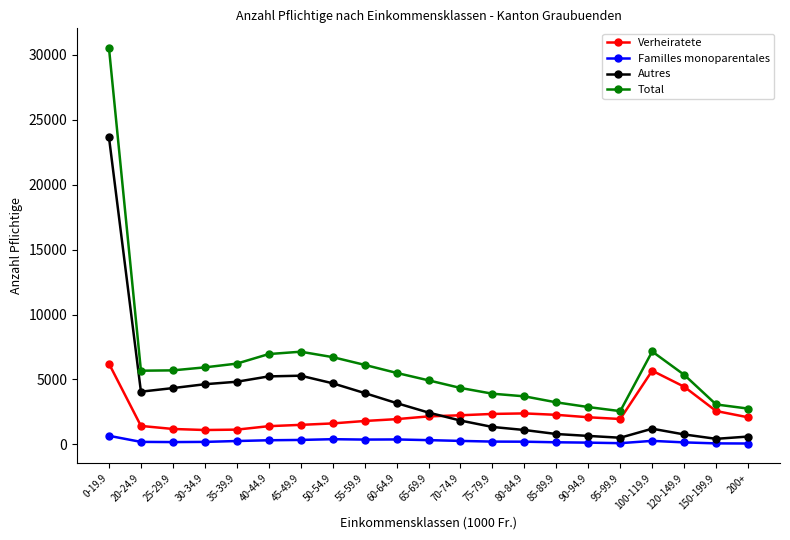

What is the label of the 7th point from the left?

45-49.9